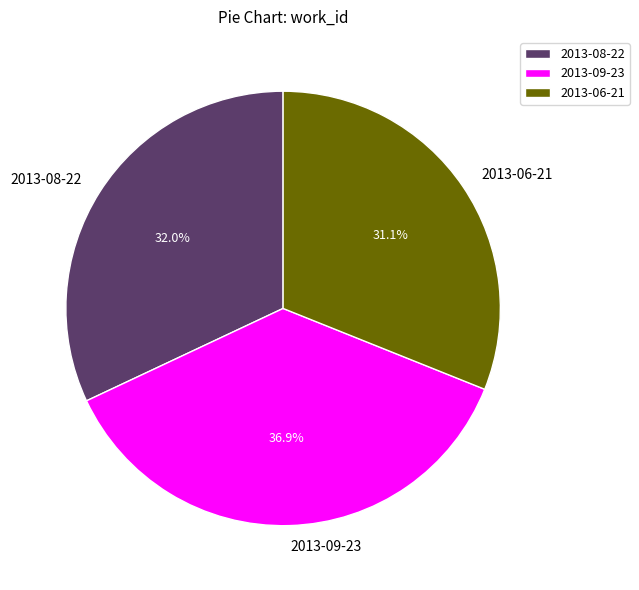

To the nearest percent, what percentage of the pie is 2013-06-21?

31%